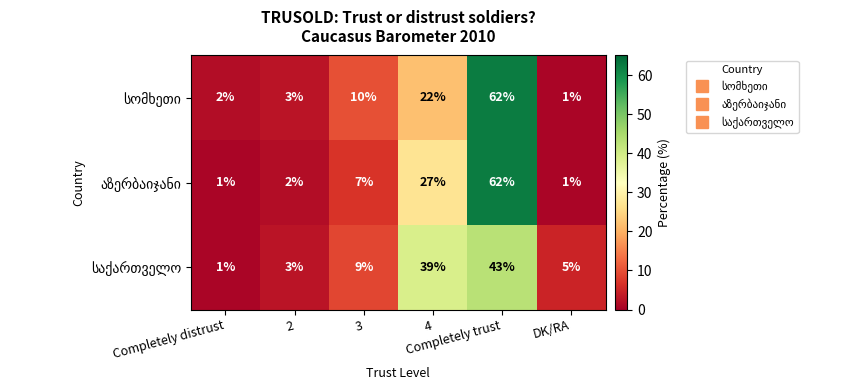

Which label corresponds to the largest value in the chart?

Completely trust